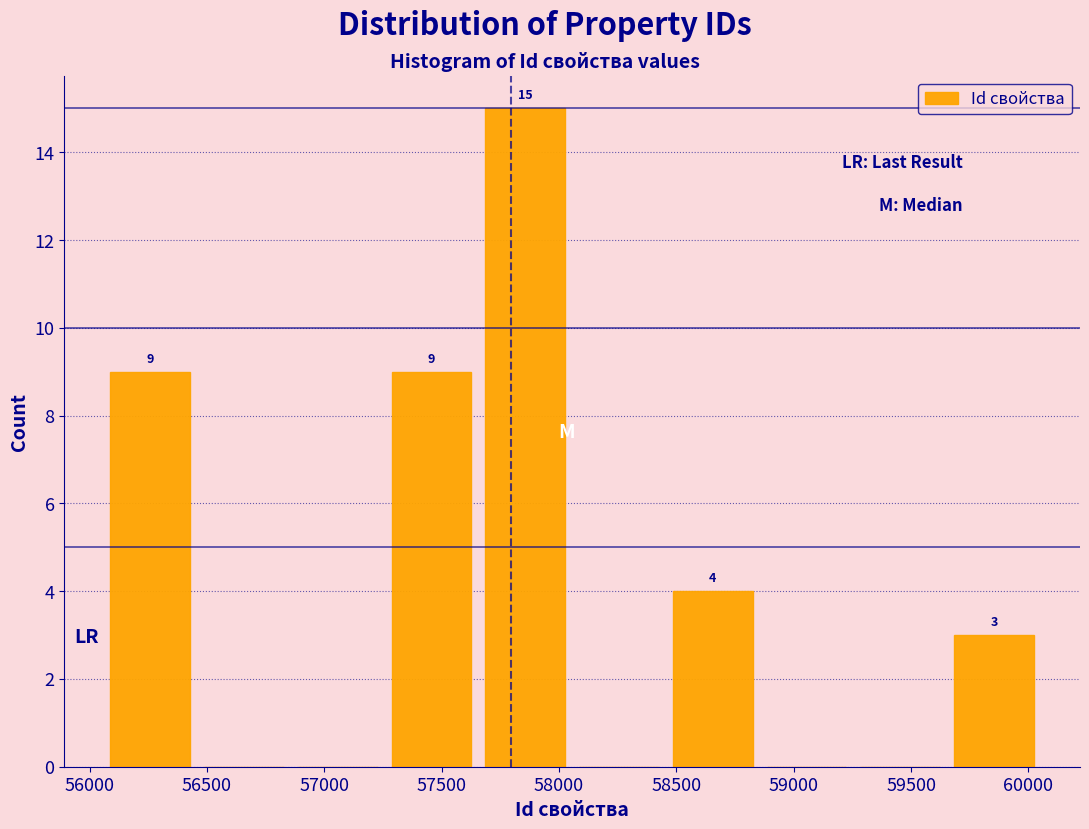

Which range on the x-axis has the tallest bar?

57650 to 58050